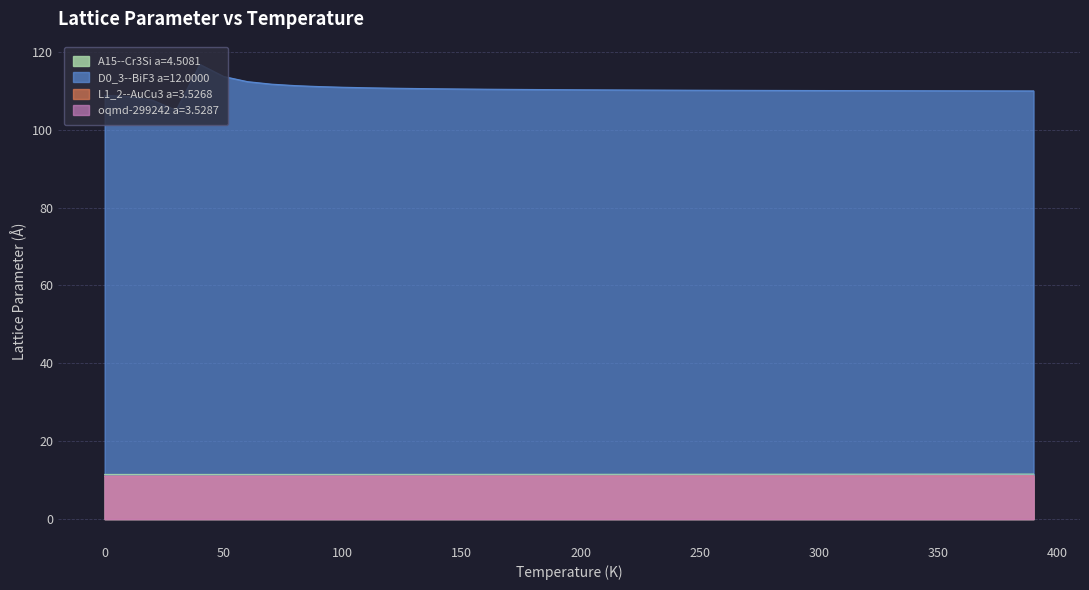

Is it true that oqmd-299242 a=3.5287 equals 16.5 at 250?

False